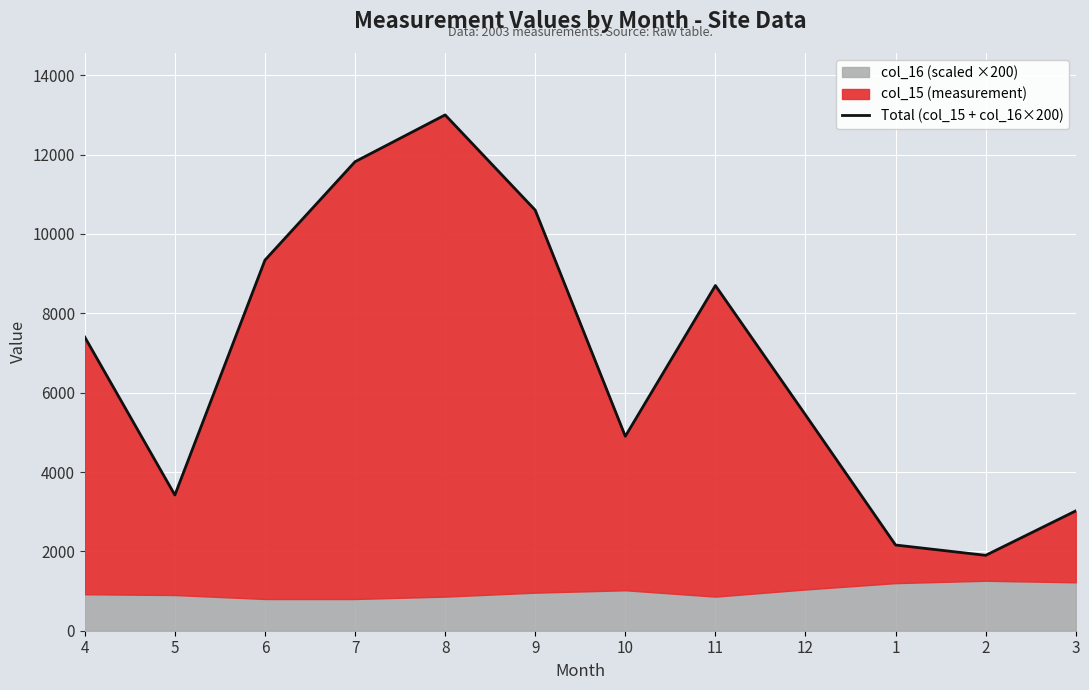

Does the chart display data point markers on the line(s)?

No